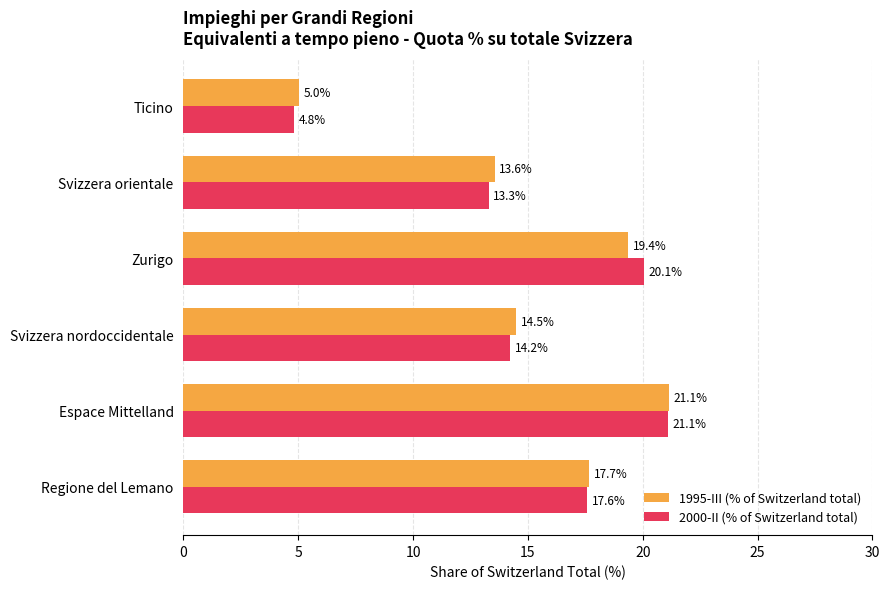

What is the minimum value for 2000-II (% of Switzerland total)?

4.8